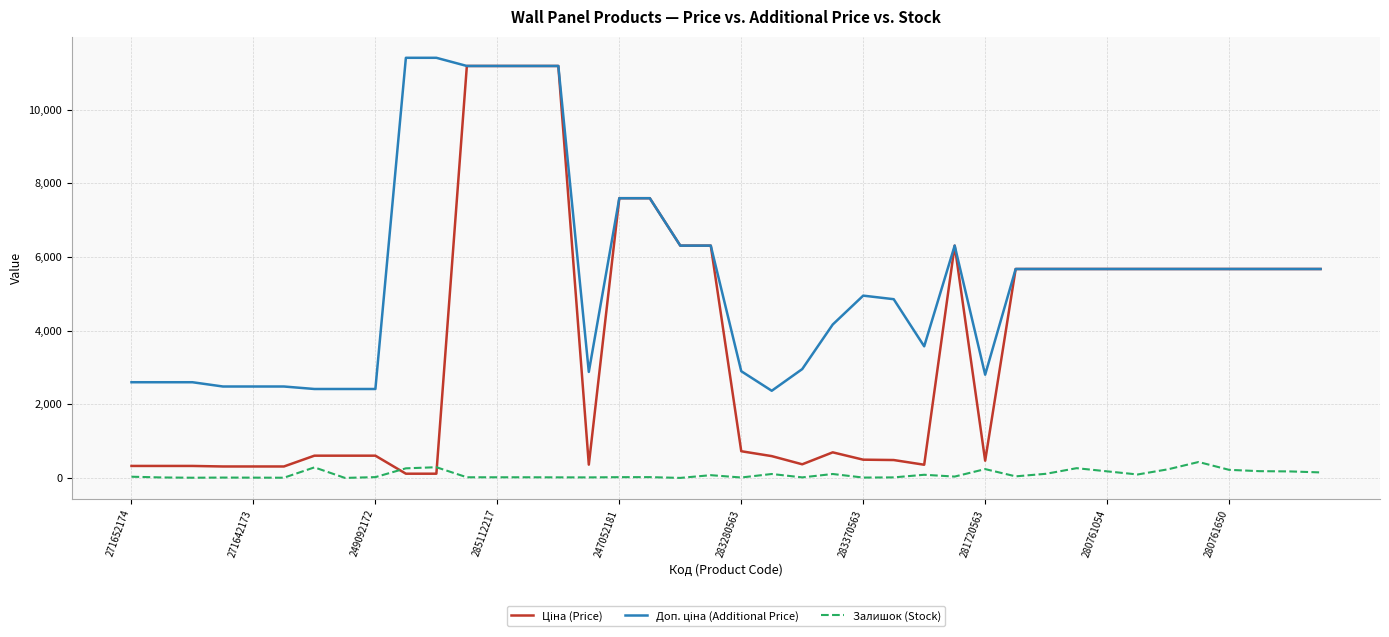

What is the maximum value for Залишок (Stock)?

432.0